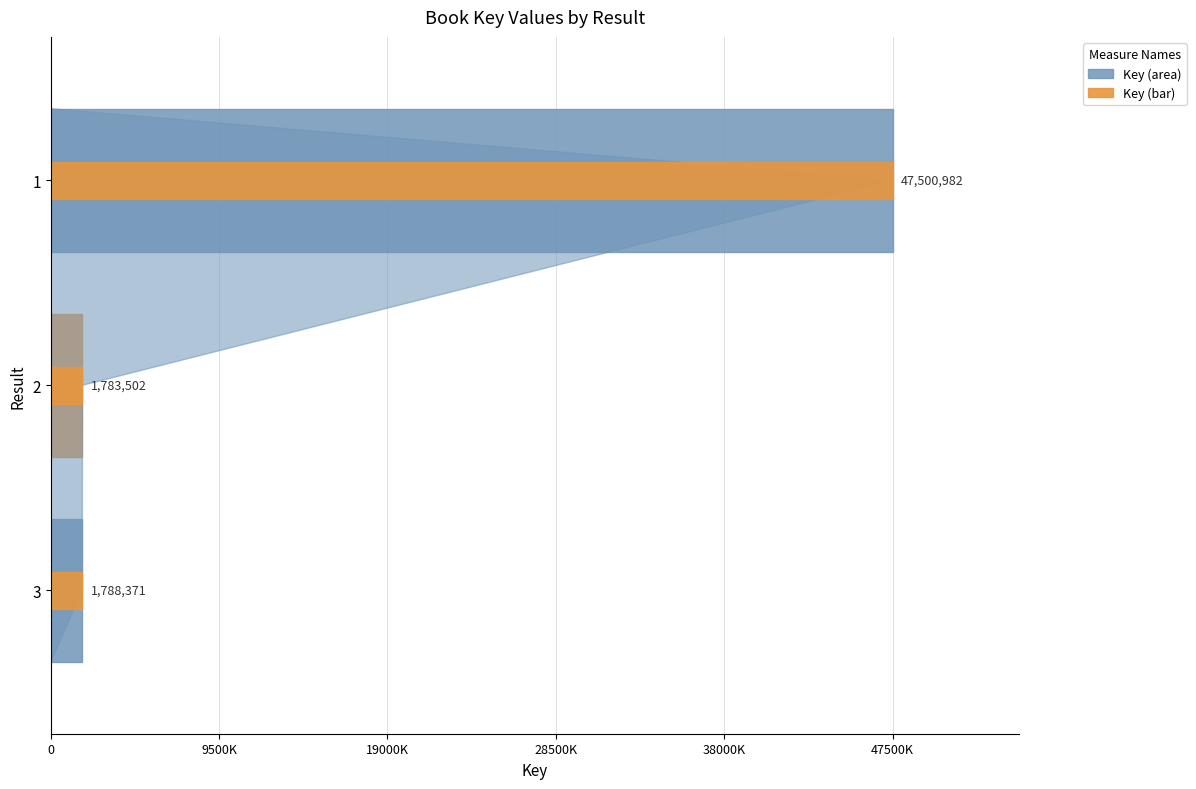

Reading left to right, what are all the values shown in this chart?

1=47500982	2=1783502	3=1788371